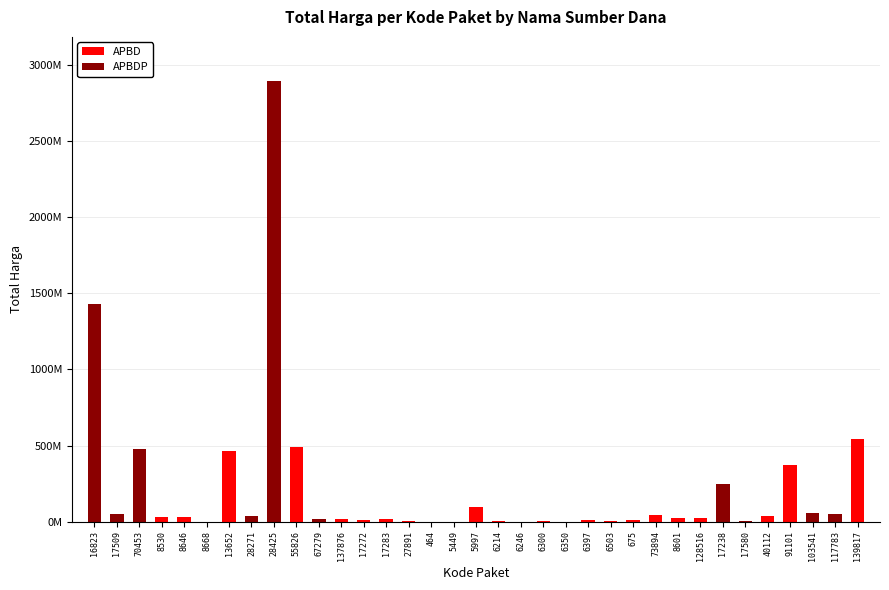

What is the sum of the values at 17272 and 17283?

24693960